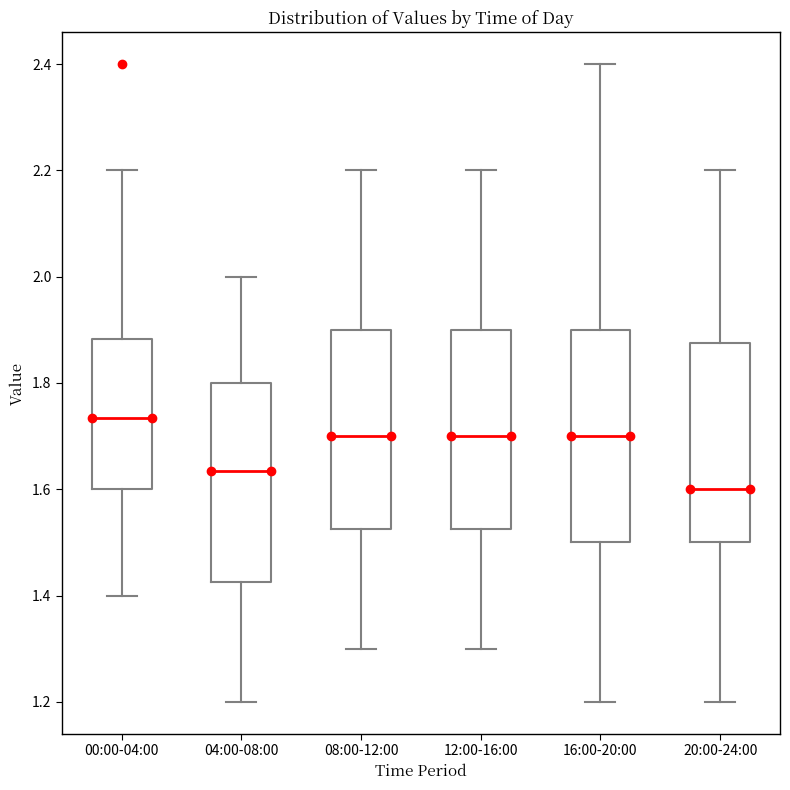

Reading left to right, read every box against the y-axis: the position of its median line, the range the box covers, and the ends of its whiskers. The values are not printed on the chart, so give them approximately, as read against the axis.

00:00-04:00: median 1.74, box 1.60 to 1.88, whiskers 1.40 to 2.20
04:00-08:00: median 1.64, box 1.42 to 1.80, whiskers 1.20 to 2.00
08:00-12:00: median 1.70, box 1.52 to 1.90, whiskers 1.30 to 2.20
12:00-16:00: median 1.70, box 1.52 to 1.90, whiskers 1.30 to 2.20
16:00-20:00: median 1.70, box 1.50 to 1.90, whiskers 1.20 to 2.40
20:00-24:00: median 1.60, box 1.50 to 1.88, whiskers 1.20 to 2.20